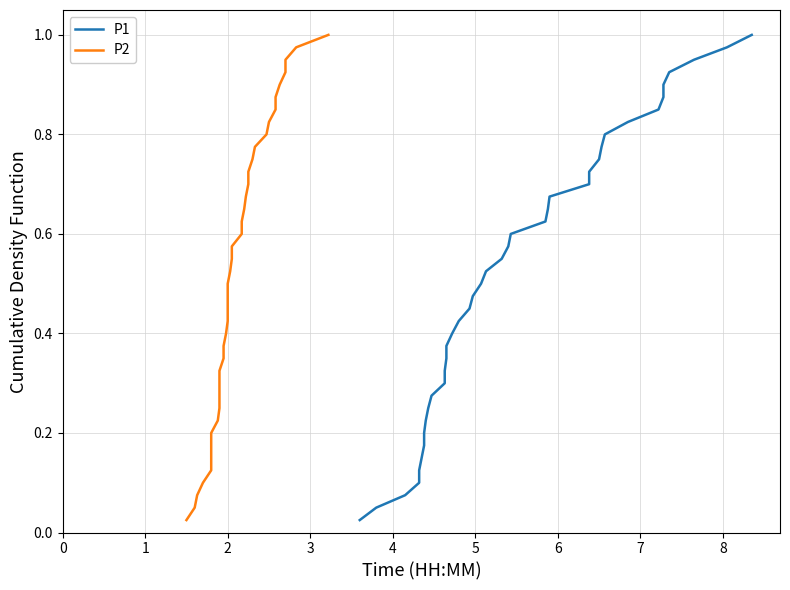

The value of P1 at 35 is 1.4. True or false?

False